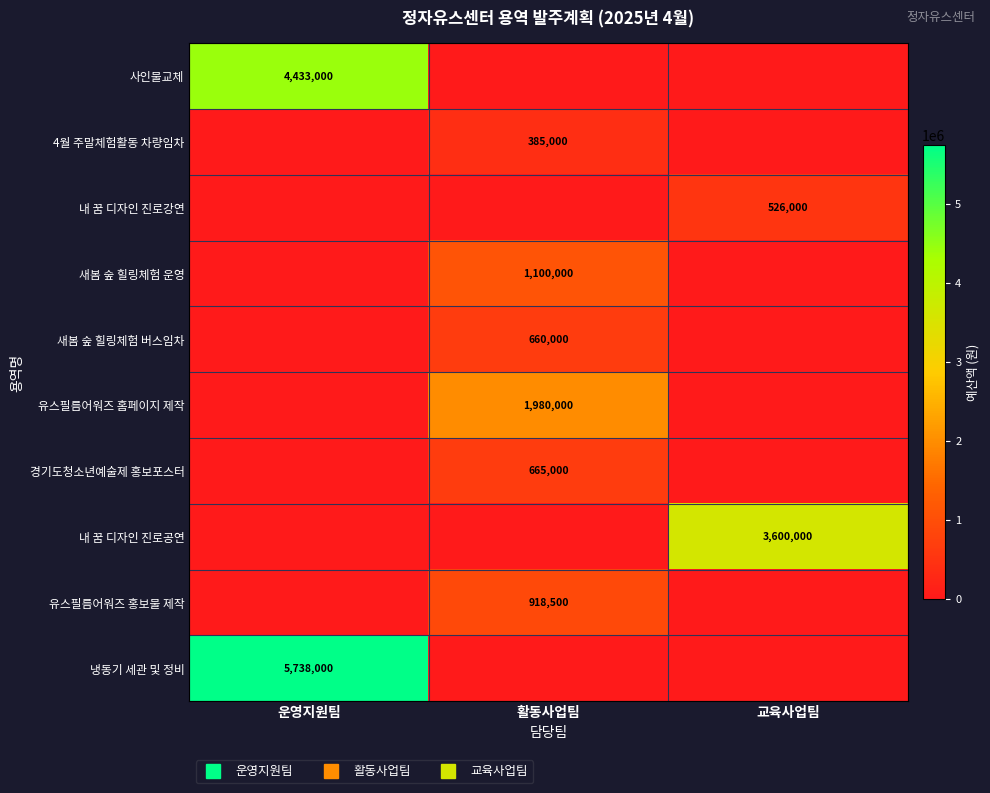

List the series in order of their peak value, lowest first.

4월 주말체험활동 차량임차, 내 꿈 디자인 진로강연, 새봄 숲 힐링체험 버스임차, 경기도청소년예술제 홍보포스터, 유스필름어워즈 홍보물 제작, 새봄 숲 힐링체험 운영, 유스필름어워즈 홈페이지 제작, 내 꿈 디자인 진로공연, 사인물교체, 냉동기 세관 및 정비